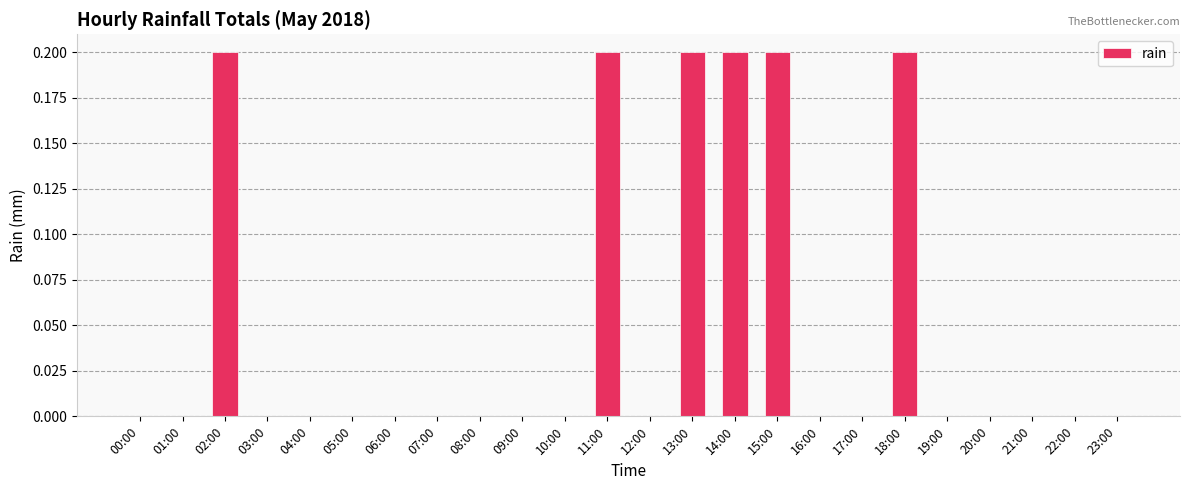

The value at 05:00 is 0.0. True or false?

True